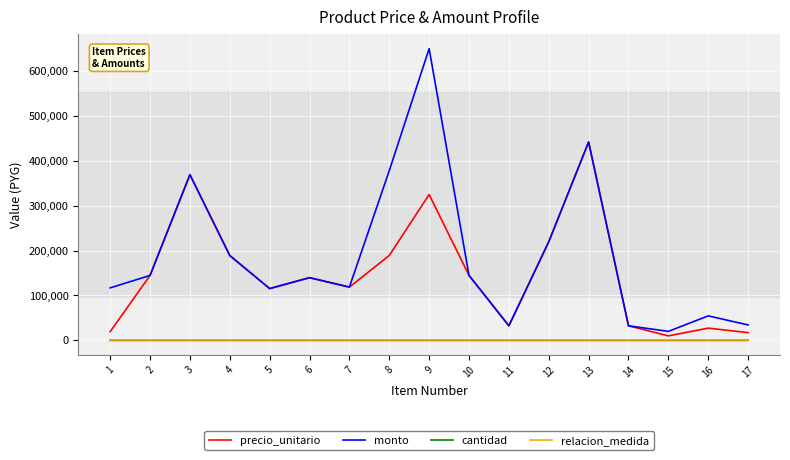

True or false: relacion_medida and monto intersect in this chart.

False